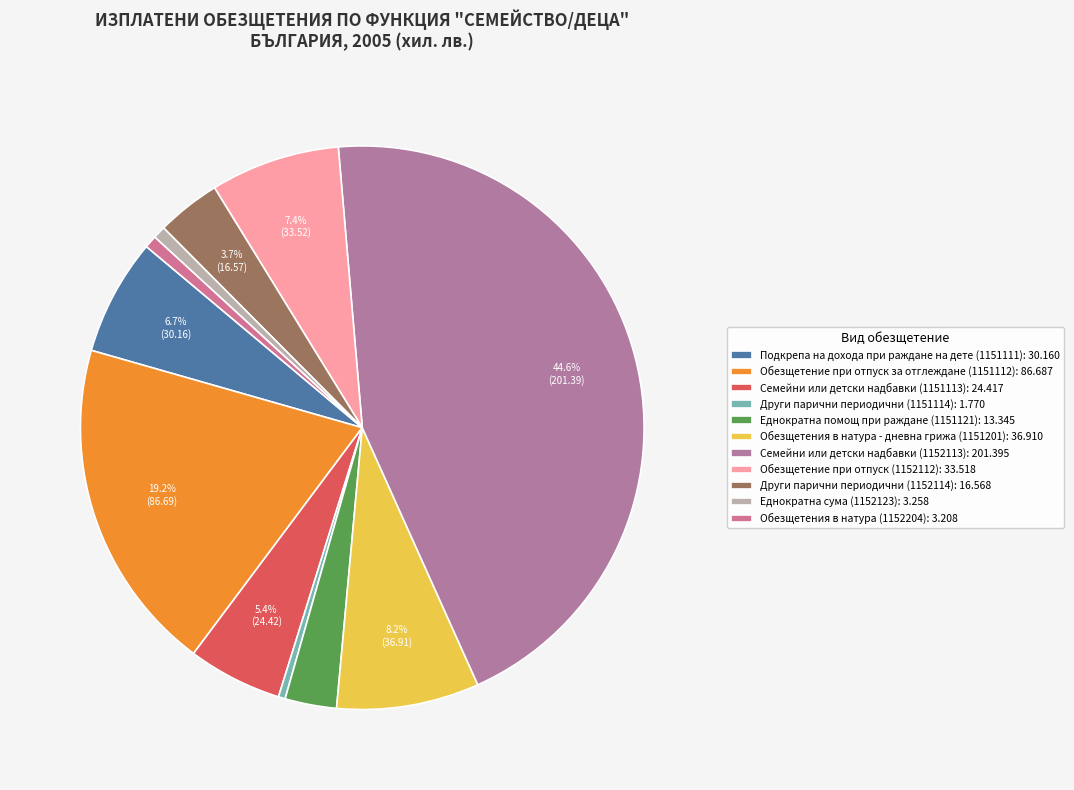

What is the smallest slice in the pie chart?

Други парични периодични (1151114)